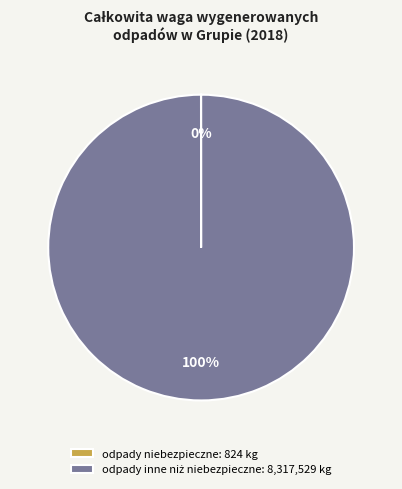

To the nearest percent, what is the average slice percentage?

50%